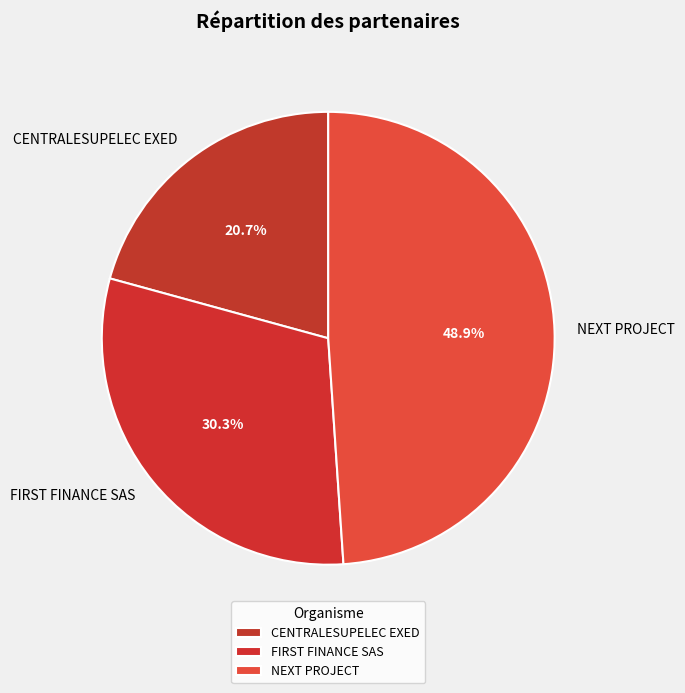

Rank the categories by value from lowest to highest.

CENTRALESUPELEC EXED, FIRST FINANCE SAS, NEXT PROJECT